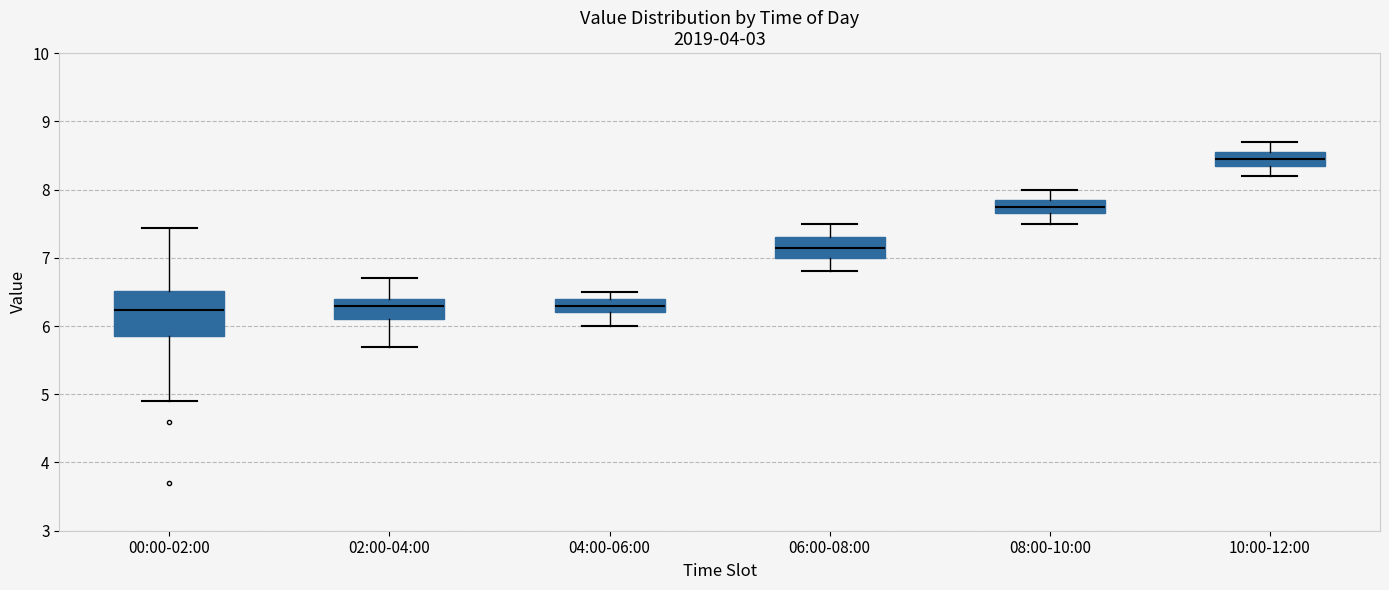

Which box has the highest median line?

10:00-12:00